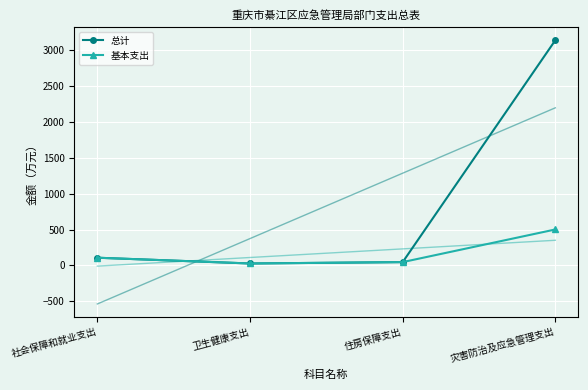

What is the value of the 基本支出 point at the 1st from the left?

107.2